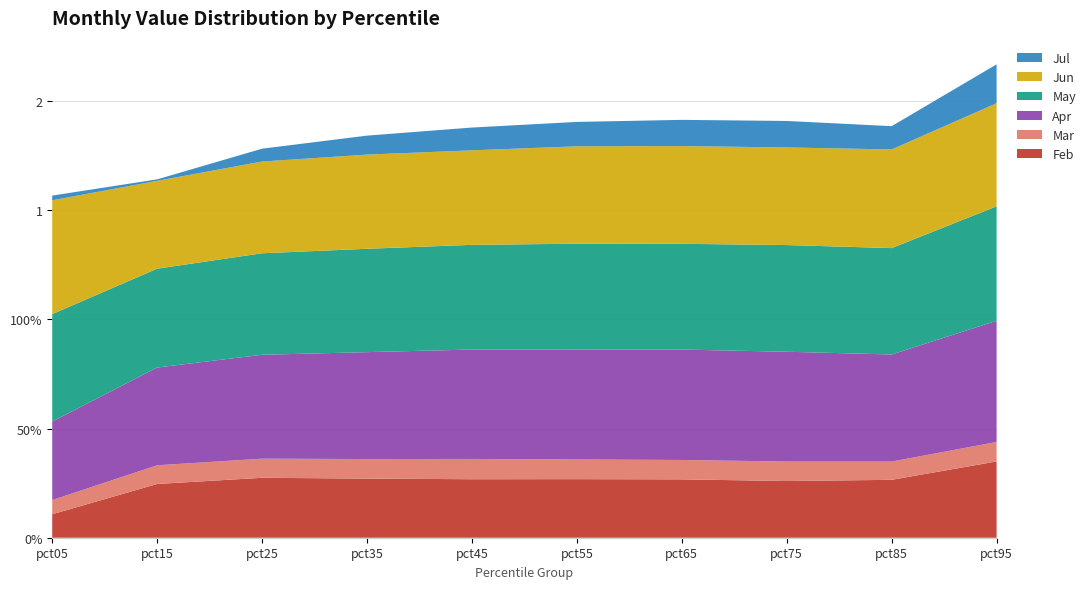

Reading right to left, list all the values displayed in this chart.

Feb: 0.3	0.3	0.3	0.3	0.3	0.3	0.3	0.3	0.2	0.1
Mar: 0.1	0.1	0.1	0.1	0.1	0.1	0.1	0.1	0.1	0.1
Apr: 0.6	0.5	0.5	0.5	0.5	0.5	0.5	0.5	0.4	0.4
May: 0.5	0.5	0.5	0.5	0.5	0.5	0.5	0.5	0.5	0.5
Jun: 0.5	0.5	0.4	0.4	0.4	0.4	0.4	0.4	0.4	0.5
Jul: 0.2	0.1	0.1	0.1	0.1	0.1	0.1	0.1	0.0	0.0